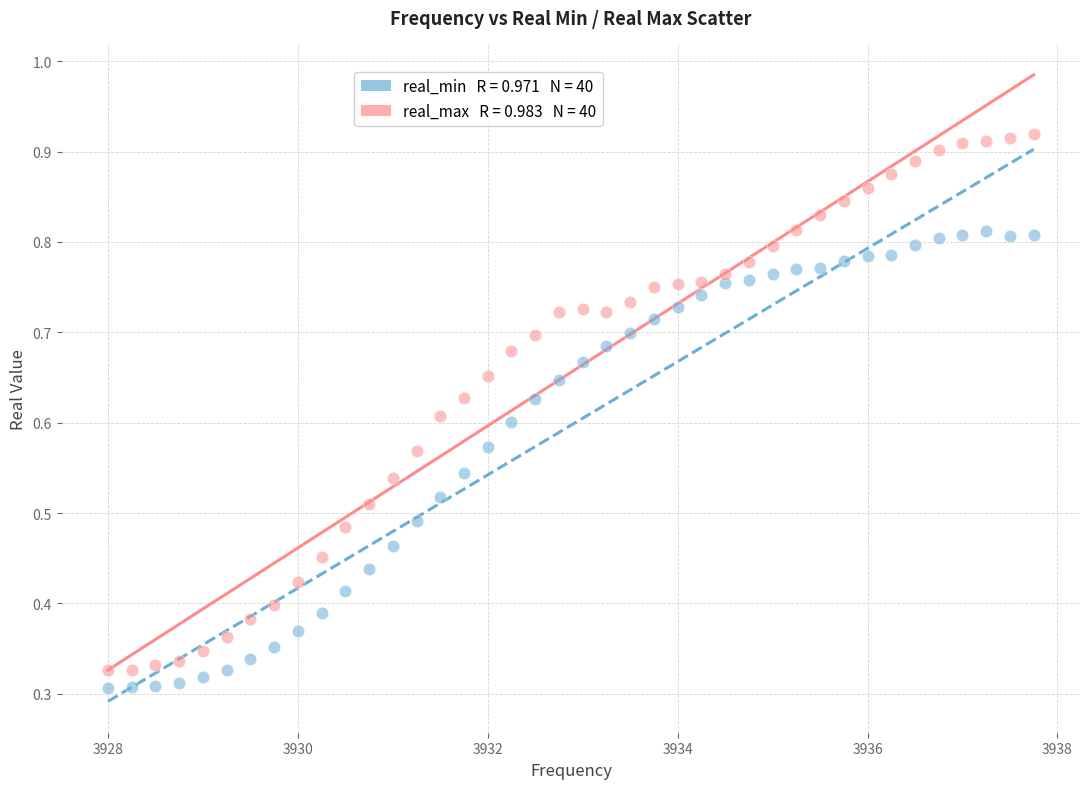

Across all data points, what is the range of X values (max minus min)?

9.8